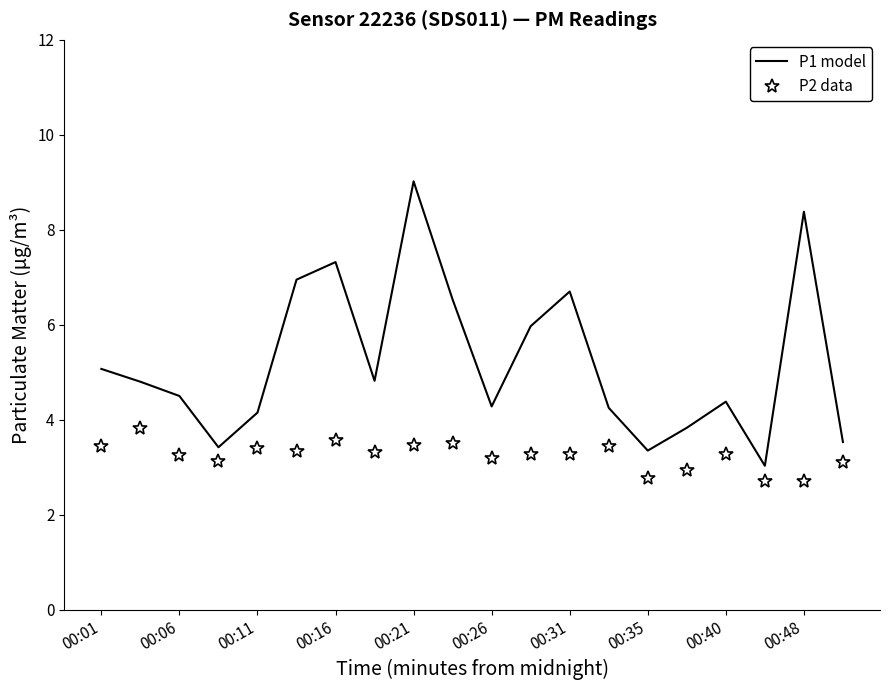

List the series in order of their overall mean, lowest first.

P2 data, P1 model